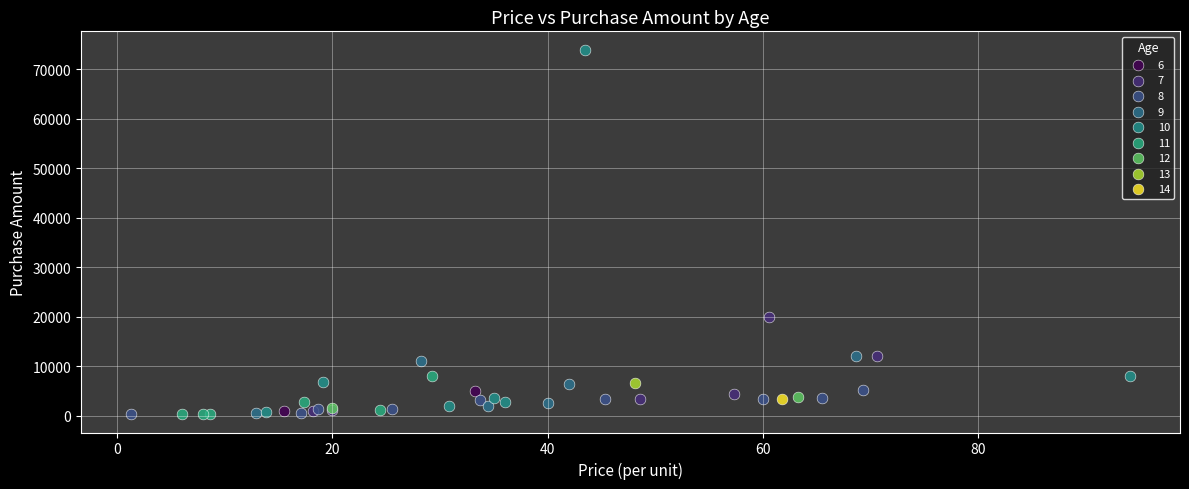

What are all the series names shown in the legend?

6, 7, 8, 9, 10, 11, 12, 13, 14